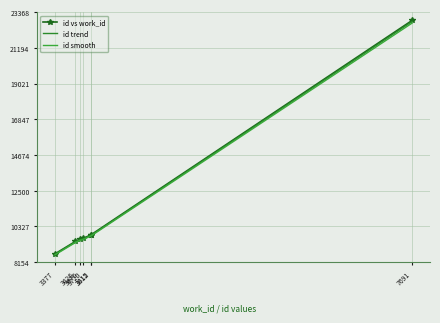

Reading left to right, extract all data points from this chart.

id vs work_id: 3377=8654	3626=9416	3676=9537	3720=9602	3812=9816	3815=9823	7691=22868
id trend: 3377=8628	3626=9387	3676=9508	3720=9573	3812=9786	3815=9793	7691=22799
id smooth: 3377=8593	3626=9350	3676=9470	3720=9534	3812=9747	3815=9754	7691=22707